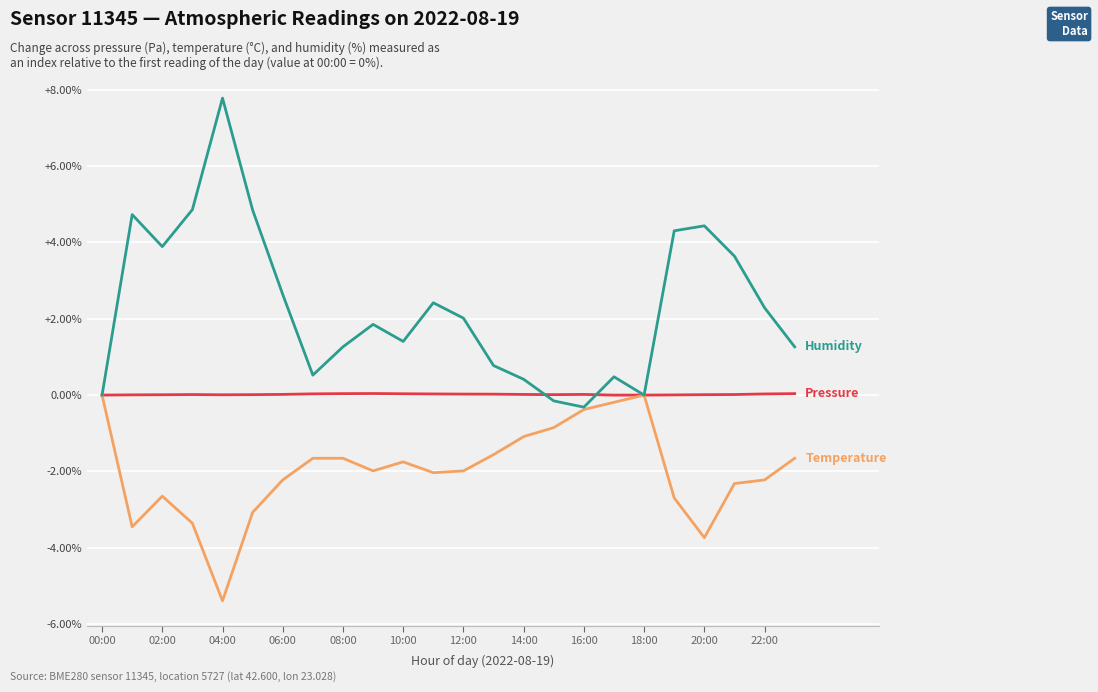

What is the greatest value displayed?

7.8